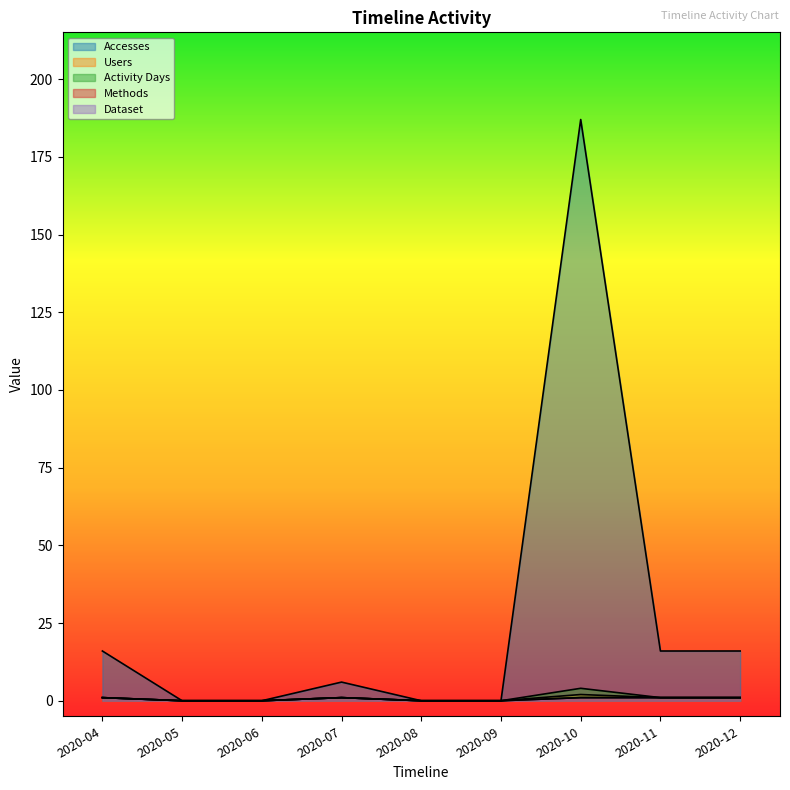

What is the sum of all Users values?

6